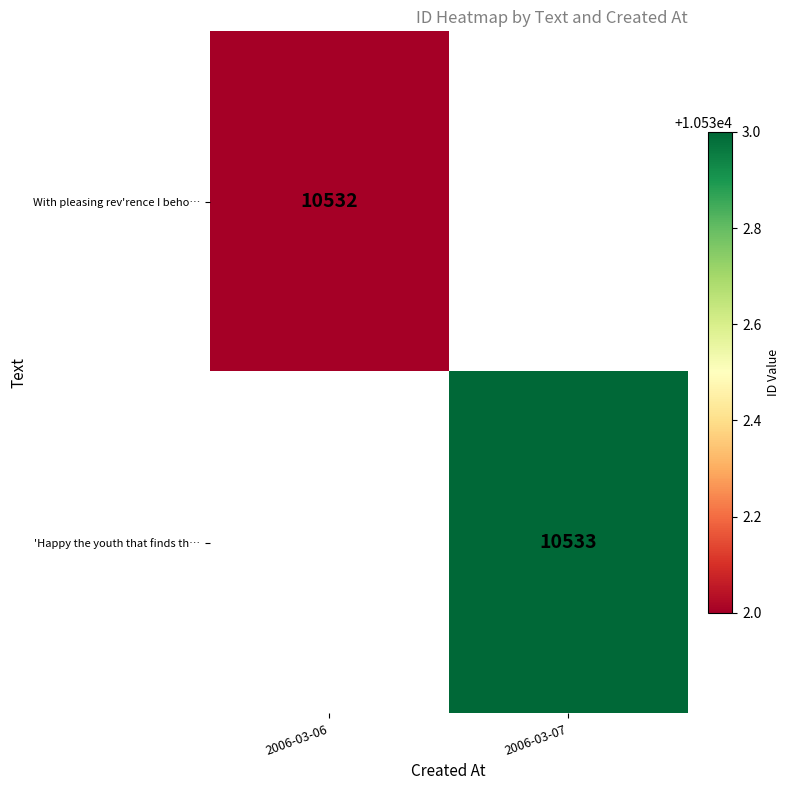

True or false: 'Happy the youth that finds th… has a value of 10533 at 2006-03-07.

True